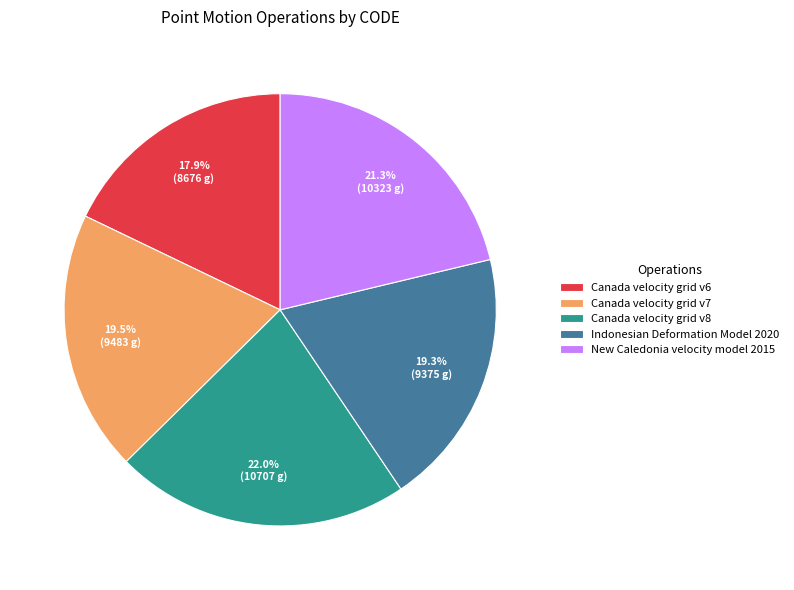

What is the ratio of the value at Canada velocity grid v8 to the value at Canada velocity grid v6?

1.2